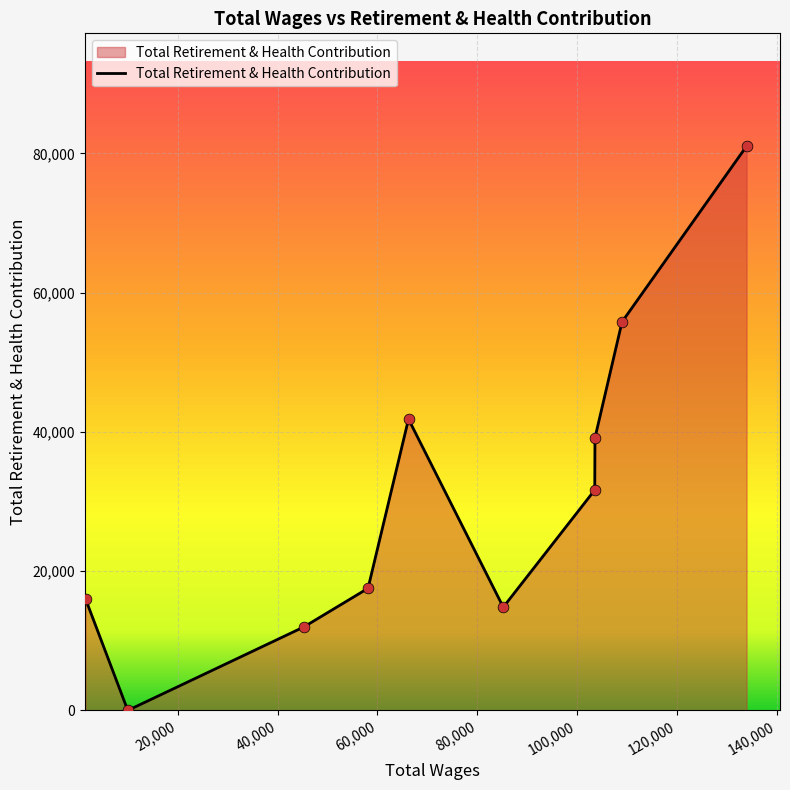

What is the greatest value displayed?

81037